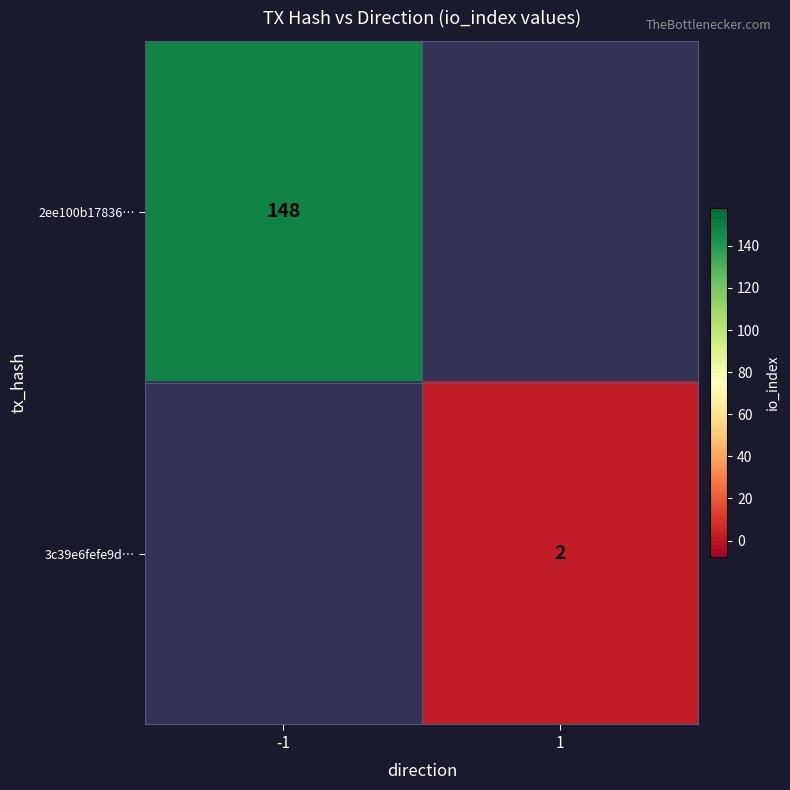

The value of 3c39e6fefe9d… at 1 is 0.6. True or false?

False